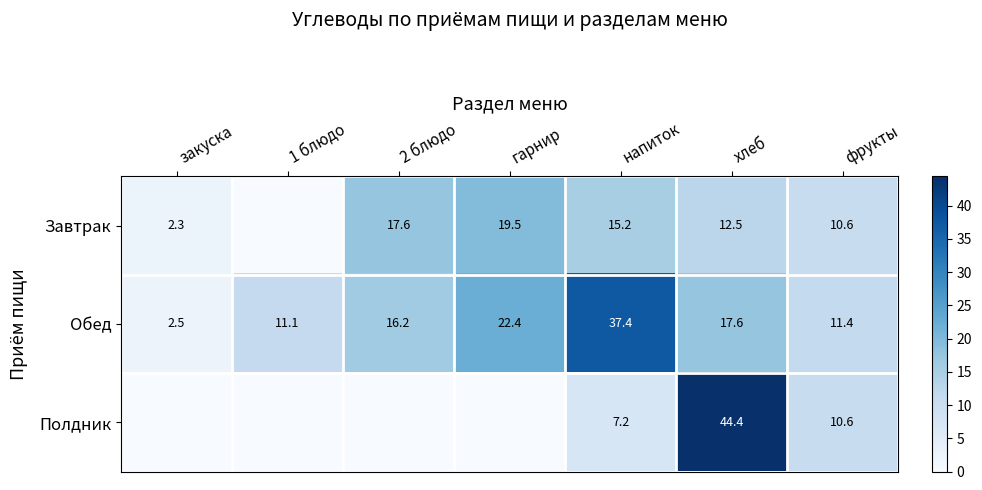

What is the total value across all series at напиток?

59.8